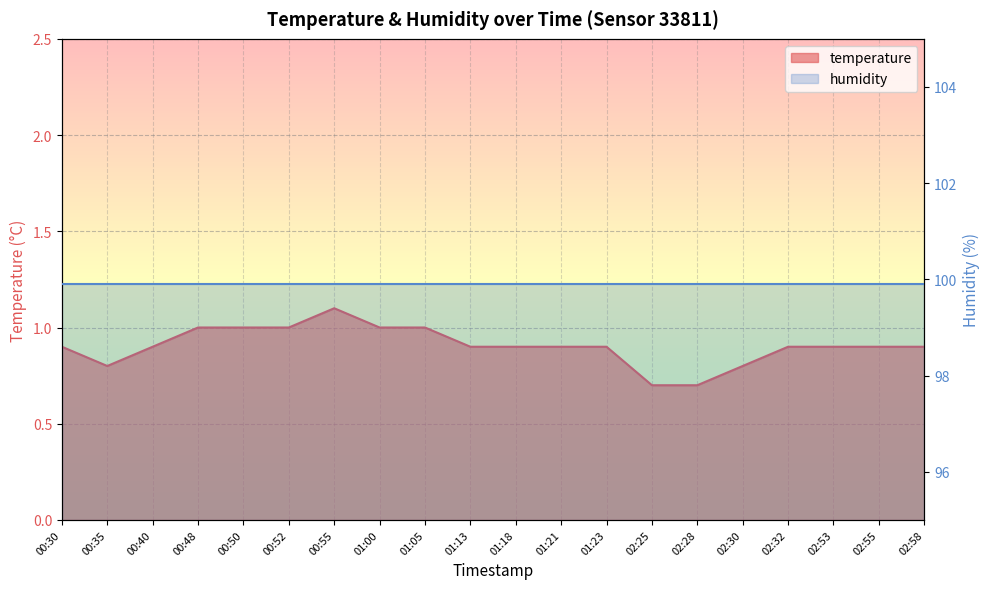

What is the average value?

0.9